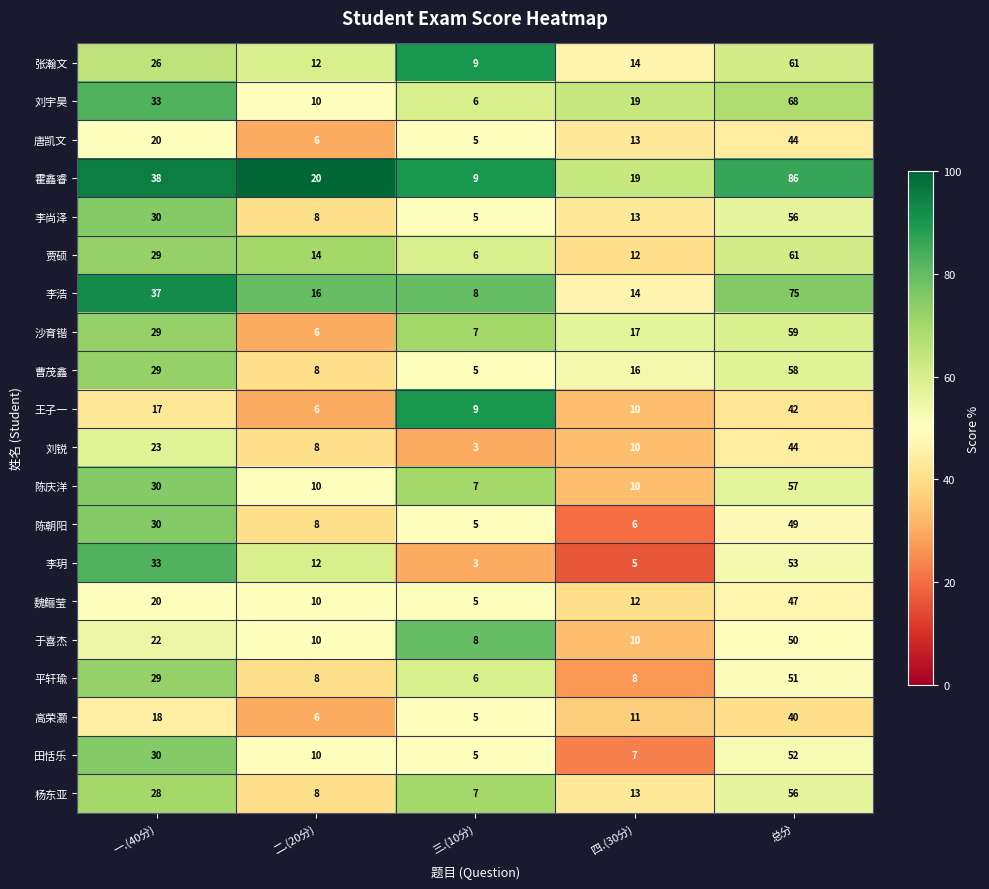

Which series has the largest total across all categories?

霍鑫睿